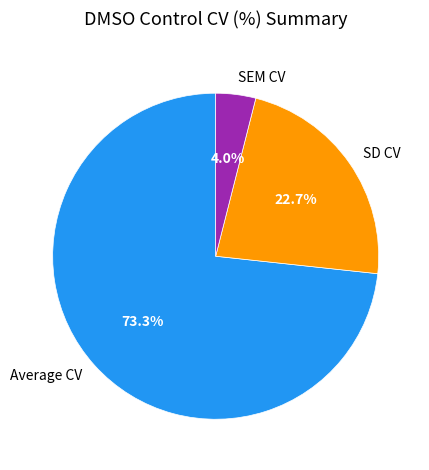

Does SD CV represent more than half of the total?

No